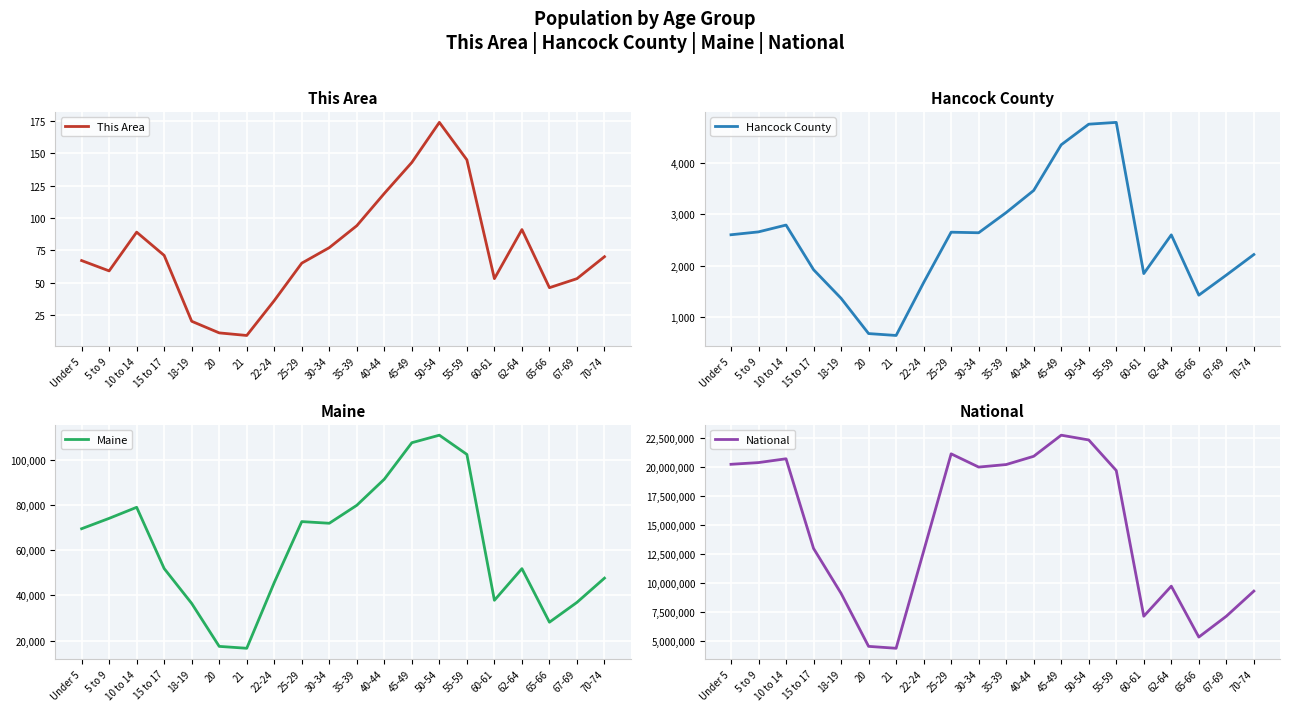

True or false: National and Hancock County cross at least once.

False